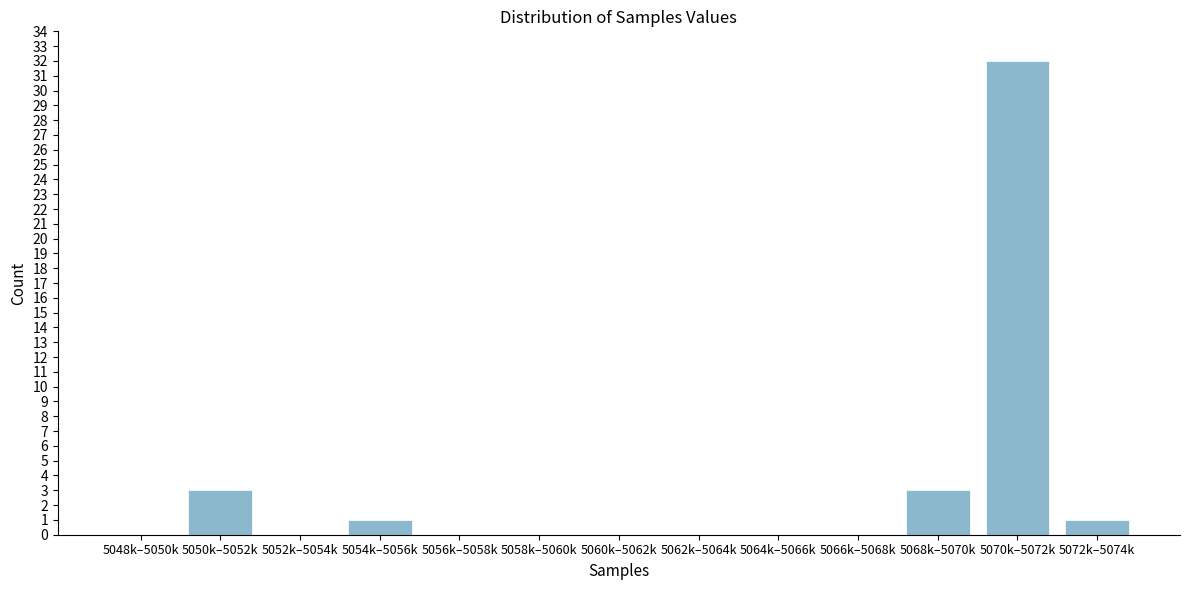

Reading left to right, transcribe all the data shown in this chart.

5048k–5050k=0	5050k–5052k=3	5052k–5054k=0	5054k–5056k=1	5056k–5058k=0	5058k–5060k=0	5060k–5062k=0	5062k–5064k=0	5064k–5066k=0	5066k–5068k=0	5068k–5070k=3	5070k–5072k=32	5072k–5074k=1